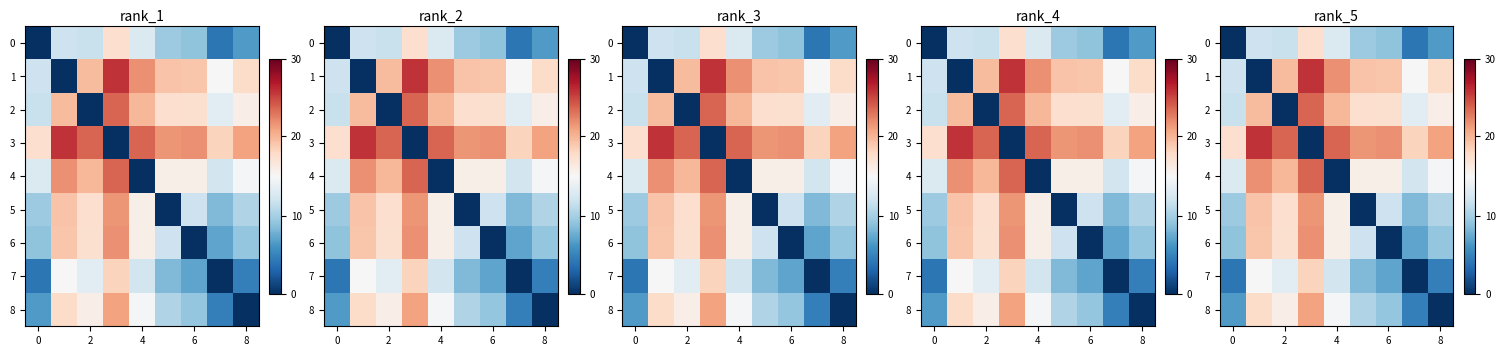

List the series in order of their peak value, highest first.

row_1, row_3, row_2, row_4, row_6, row_5, row_8, row_7, row_0